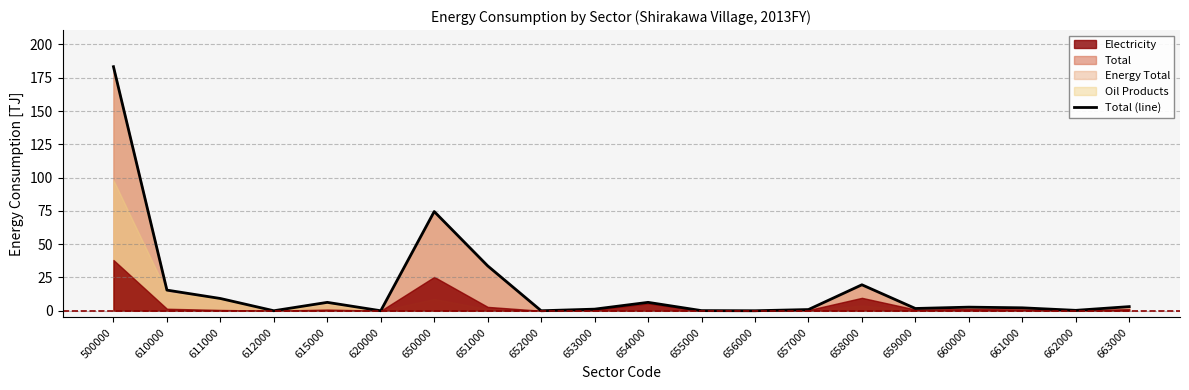

At which label is the value closest to 91?

650000